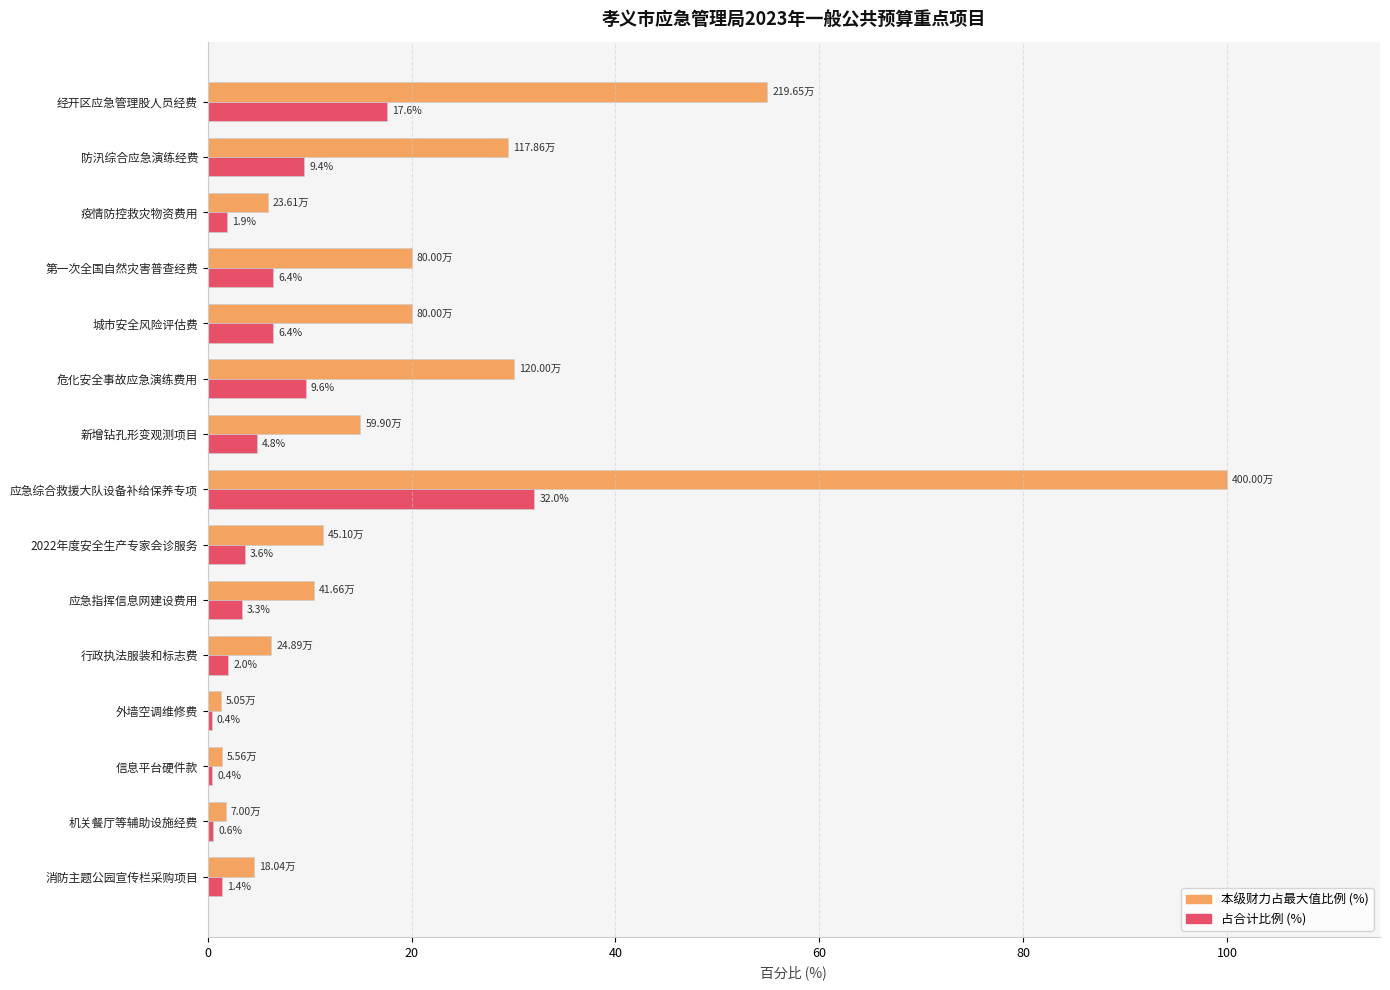

Which series has the largest range (max minus min)?

本级财力占最大值比例 (%)